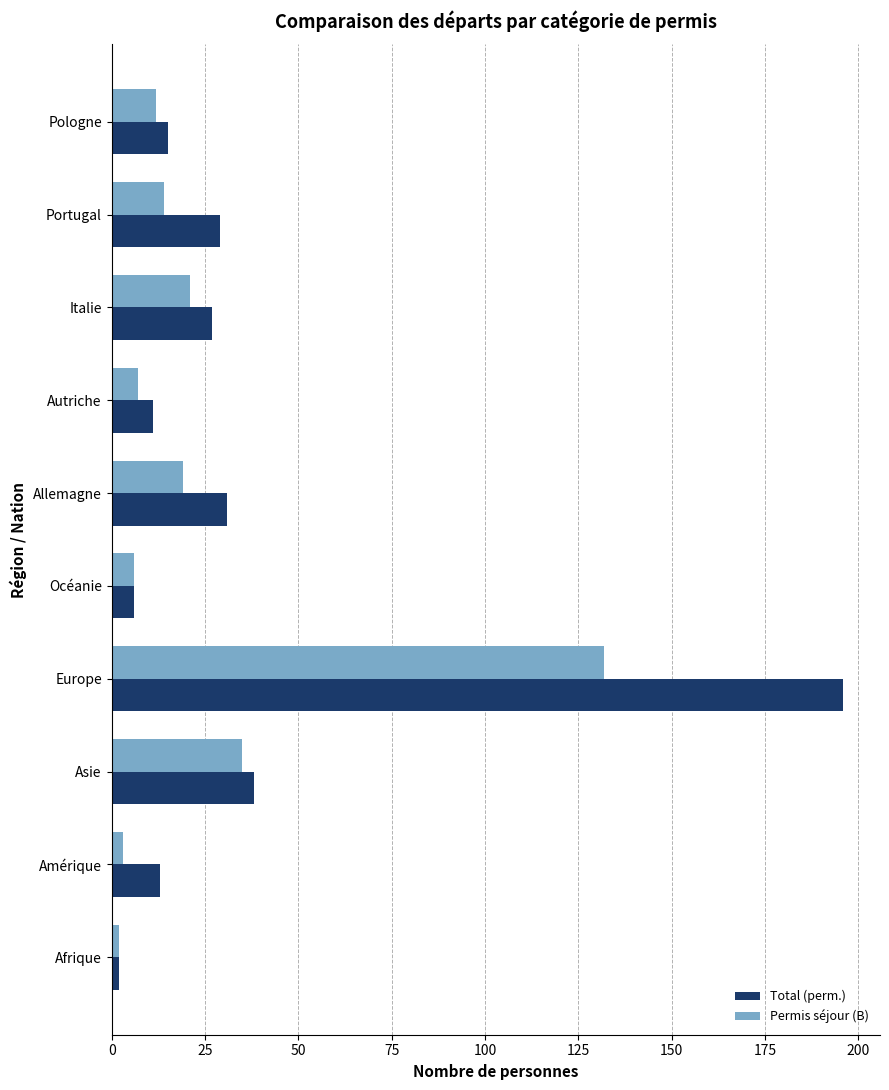

Rank the series by their maximum value, from lowest to highest.

Permis séjour (B), Total (perm.)